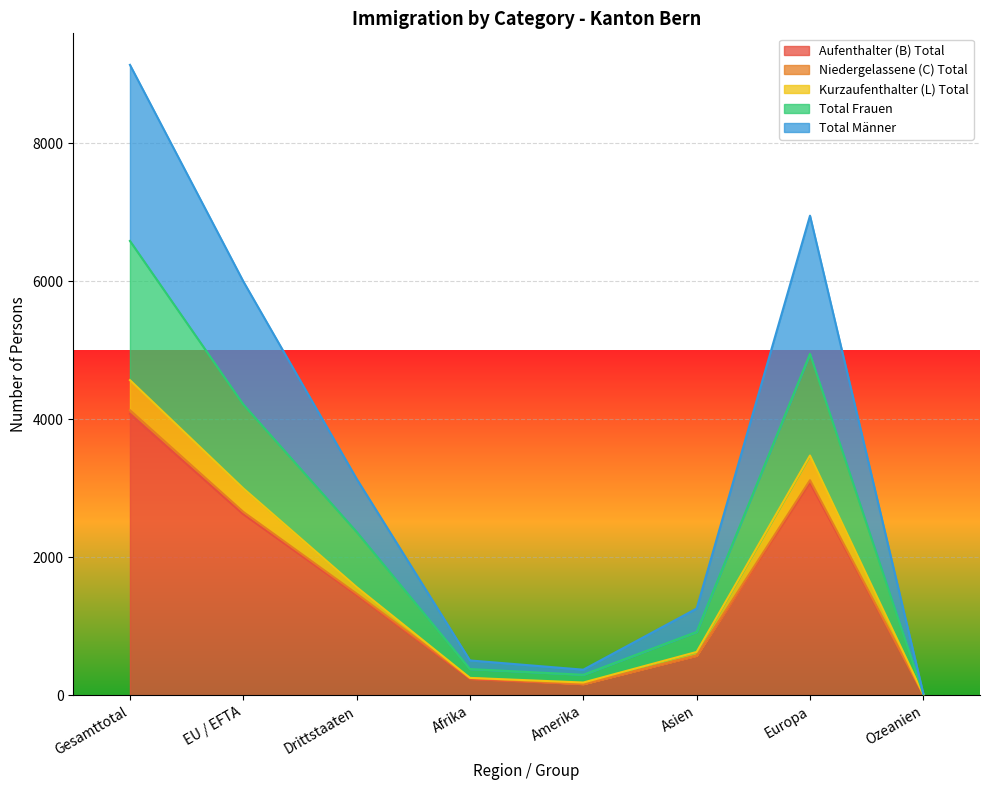

Where is Niedergelassene (C) Total nearest to the value 2072?

EU / EFTA